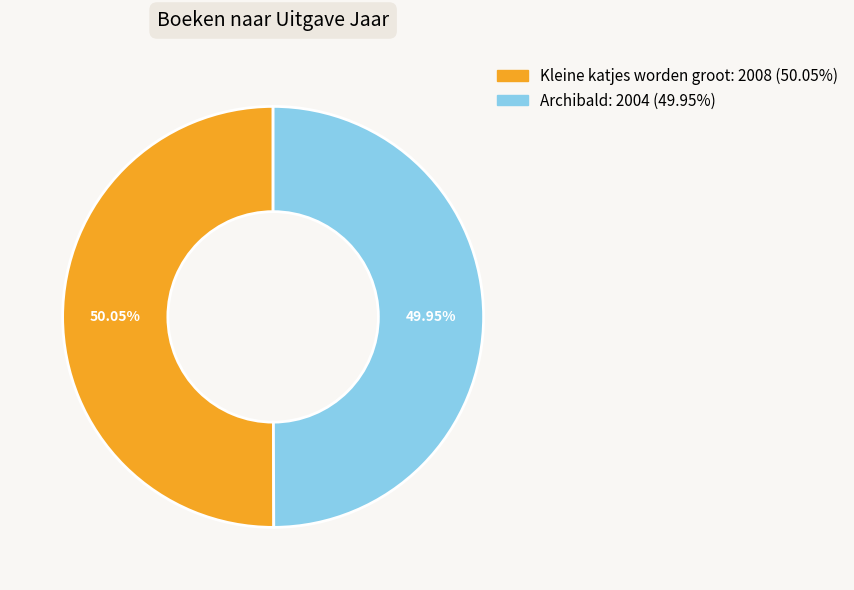

How many slices are in this pie chart?

2